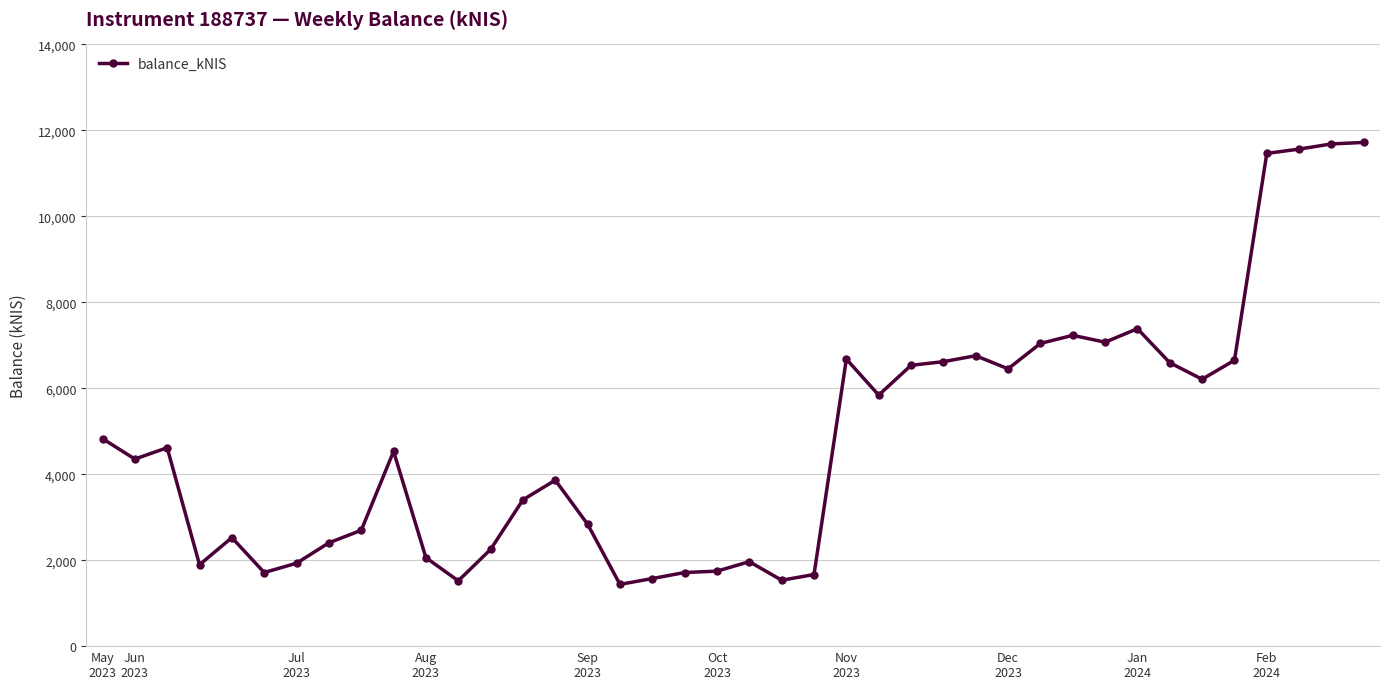

What is the value of the 14th point from the left?

3404.1